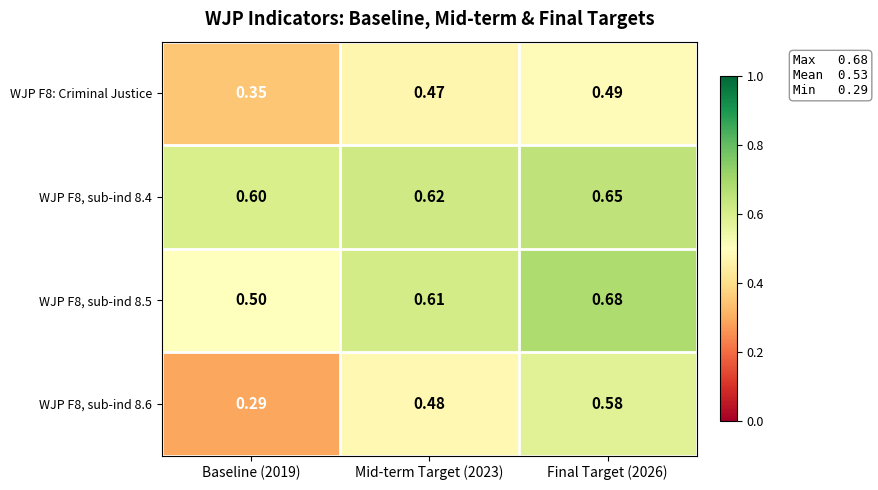

Which series has the widest spread of values?

WJP F8, sub-ind 8.6